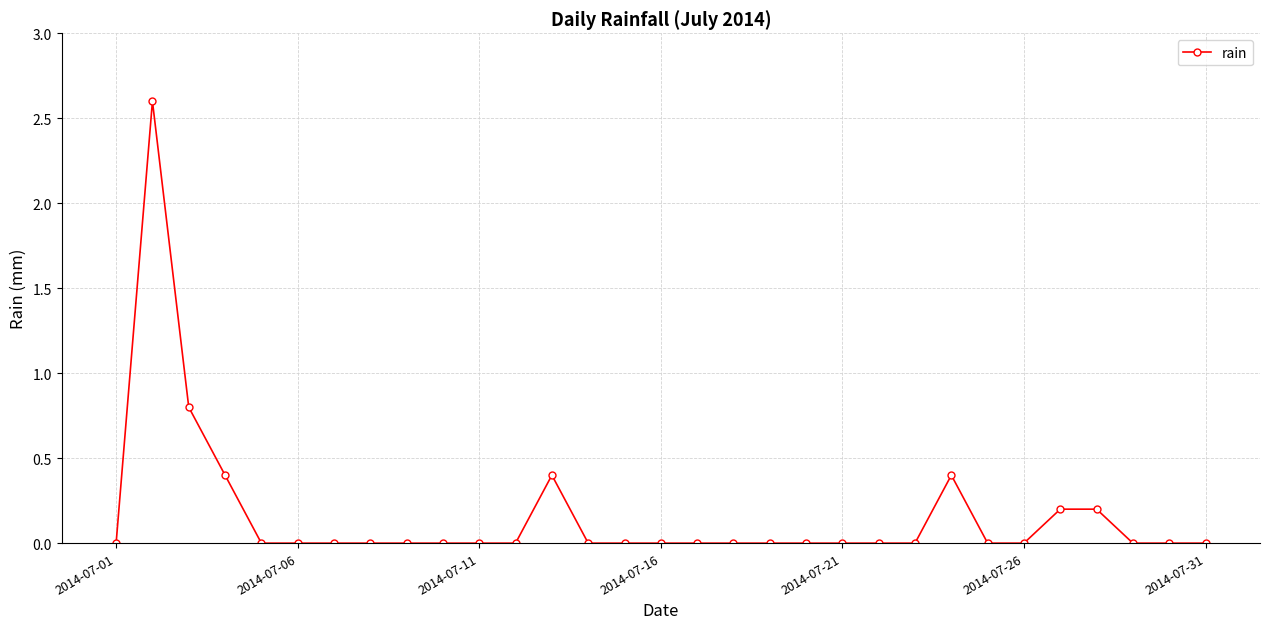

What is the greatest value displayed?

2.6